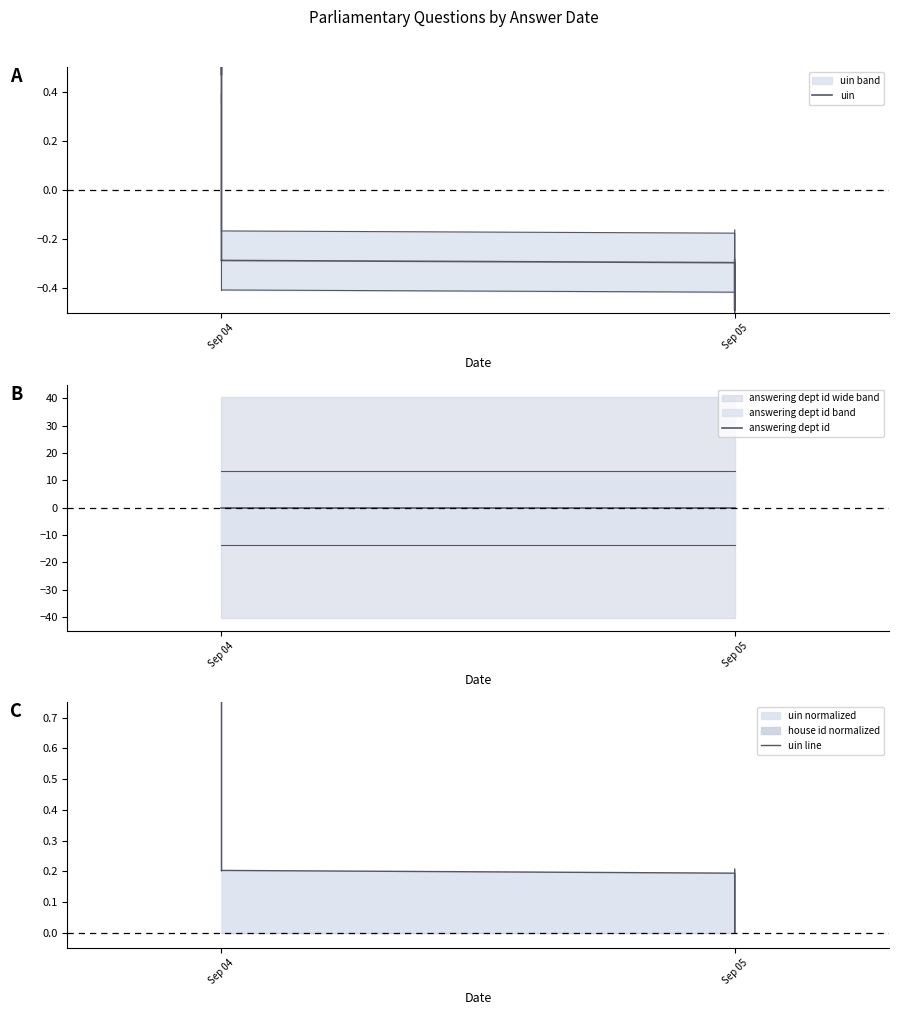

True or false: answering dept id has a value of 0.0 at Sep 04.

True